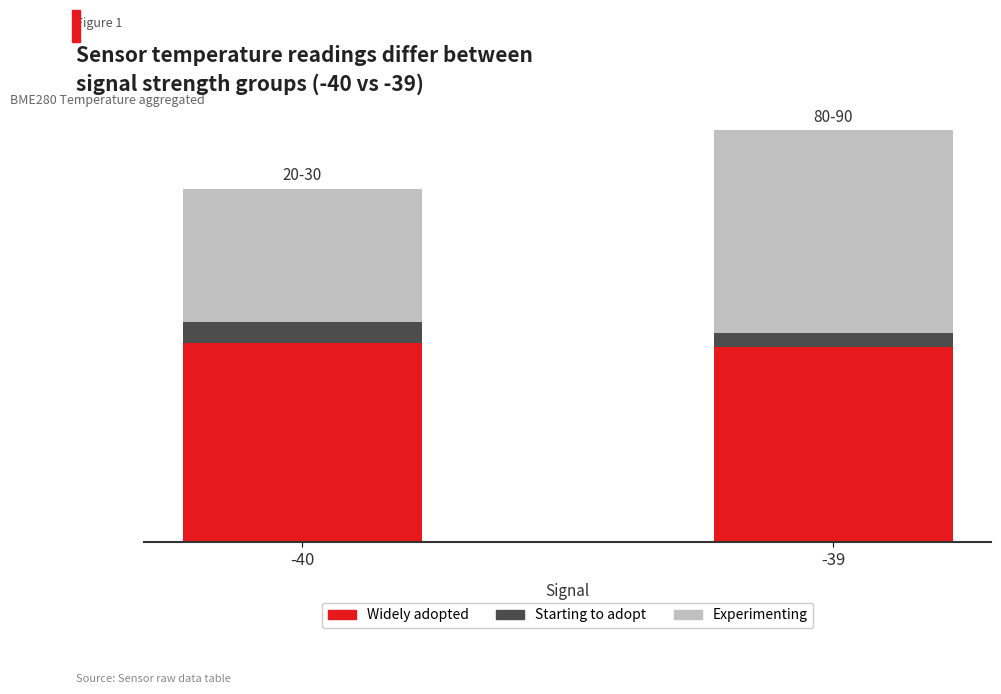

The Experimenting series shows 25.2 at -39. True or false?

False